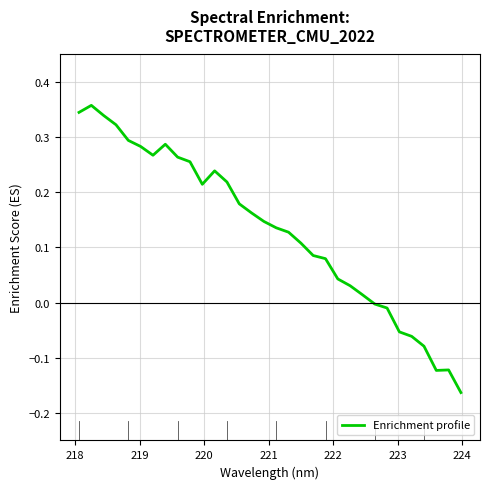

How many points are lower than both their immediate neighbors (excluding endpoints)?

3